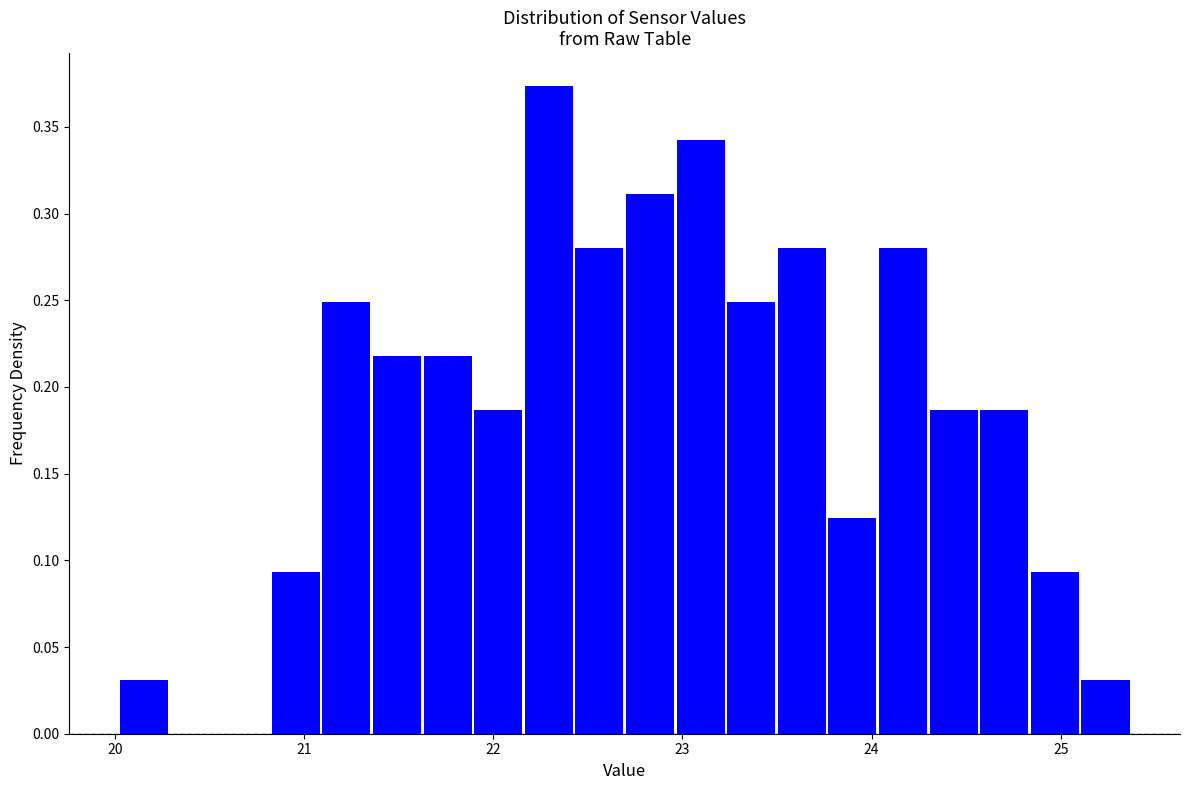

Read against the x-axis, roughly where is the centre of the tallest bar?

22.3